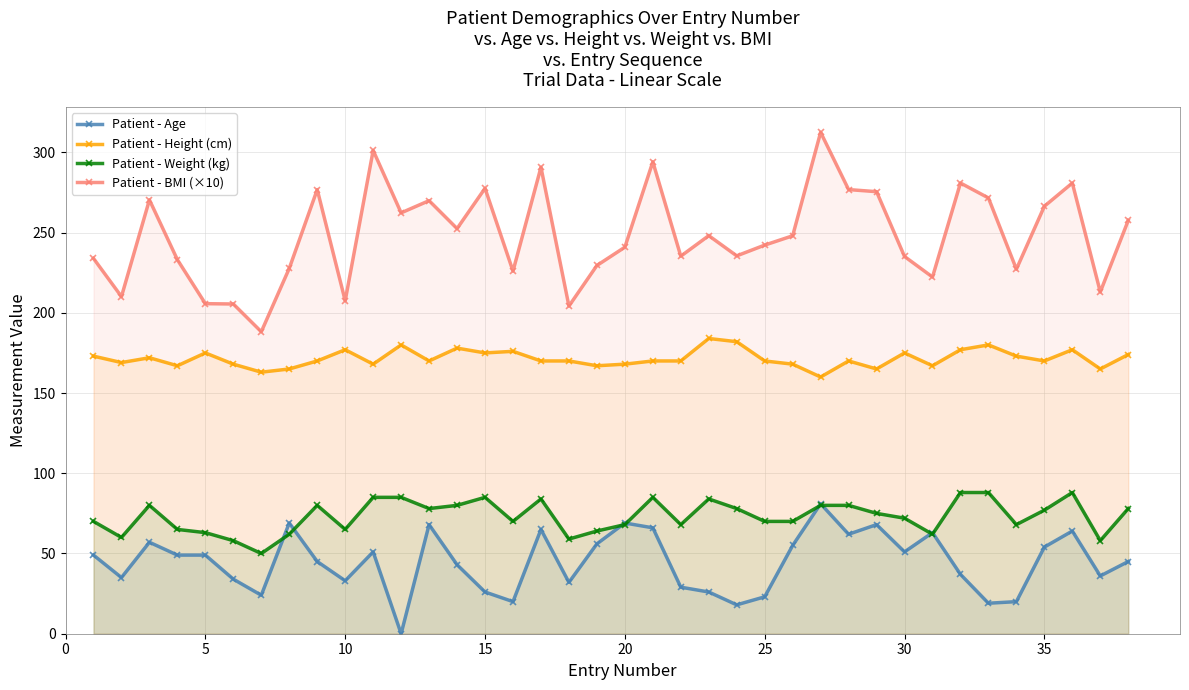

What is the minimum value for Patient - Weight (kg)?

50.0